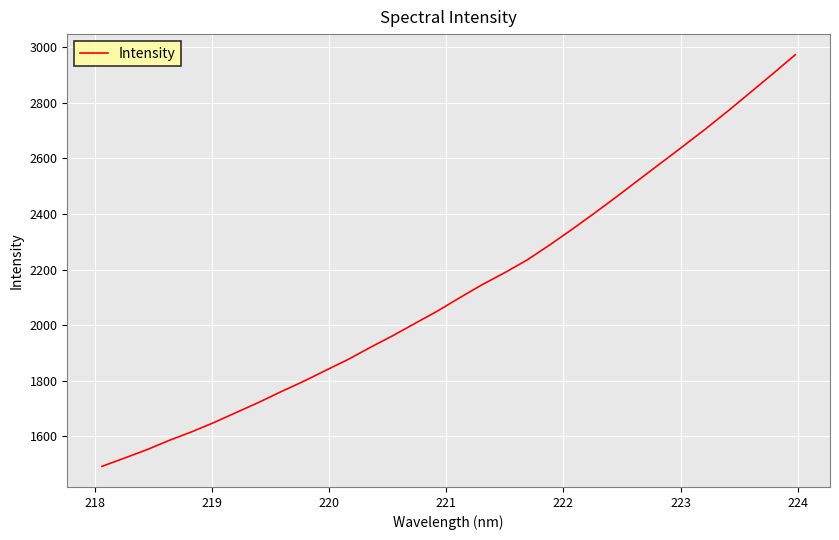

What is the difference between the maximum and minimum values?

1480.0